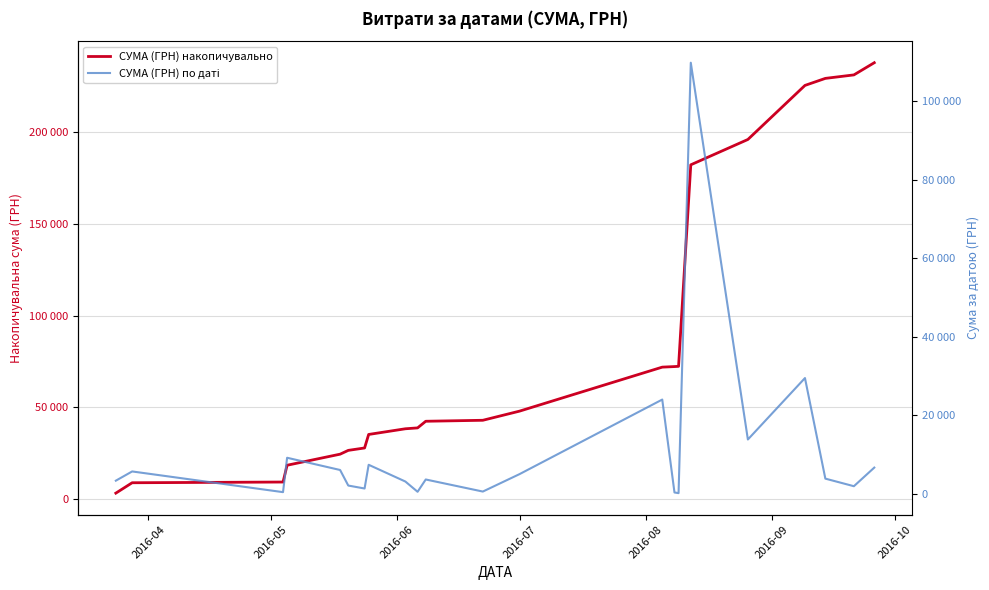

Reading right to left, transcribe all the data shown in this chart.

СУМА (ГРН) накопичувально: 237961.4	231314.4	229413.4	225580.4	196108.5	182299.4	72442.4	72307.5	72003.0	48015.0	43033.0	42495.0	38879.0	38399.0	35303.0	27938.4	26623.0	24553.0	18518.0	9365.0	8977.0	3313.0
СУМА (ГРН) по даті: 6647.1	1901.0	3833.0	29471.8	13809.1	109857.0	135.0	304.5	23988.0	4982.0	538.0	3616.0	480.0	3096.0	7364.5	1315.4	2070.0	6035.0	9153.0	388.0	5664.0	3313.0